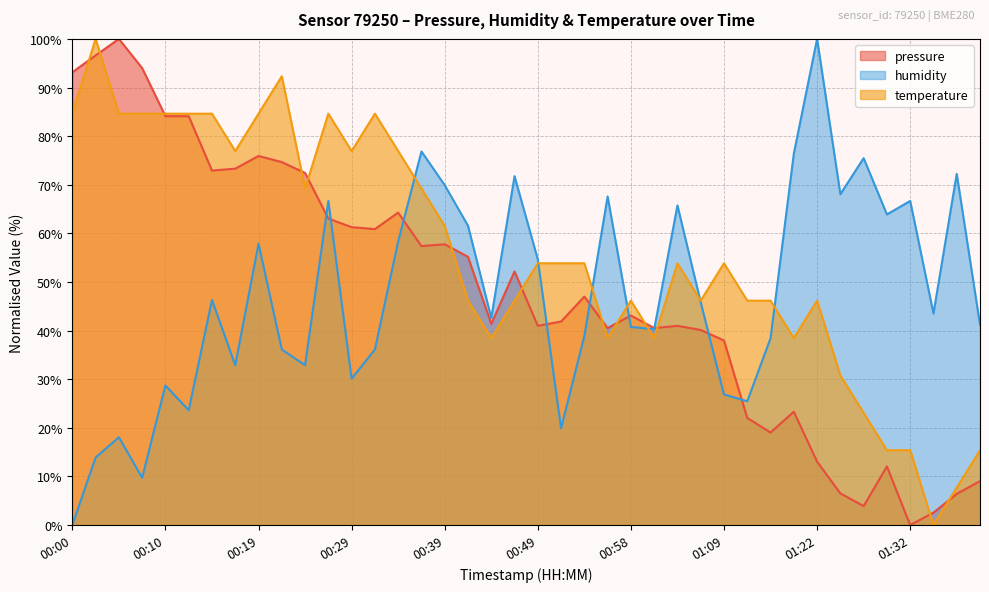

What is the label of the 36th point from the left?

01:29